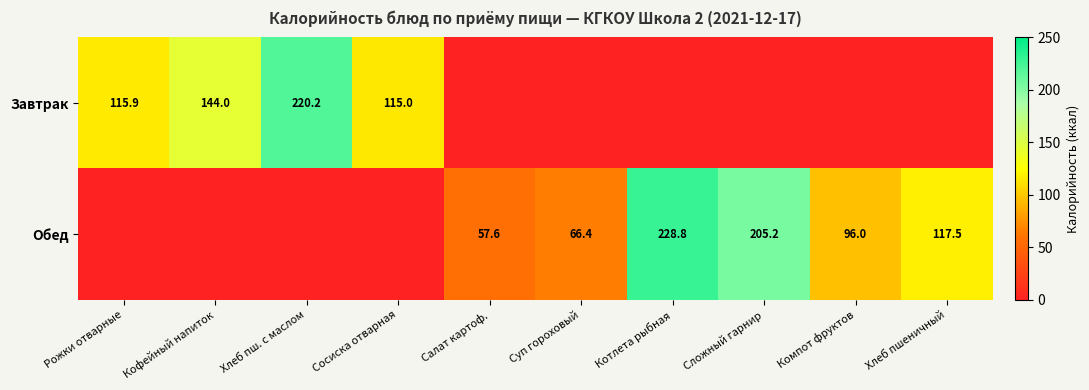

Is the value of Обед at Компот фруктов greater than the value of Завтрак at Хлеб пш. с маслом?

No